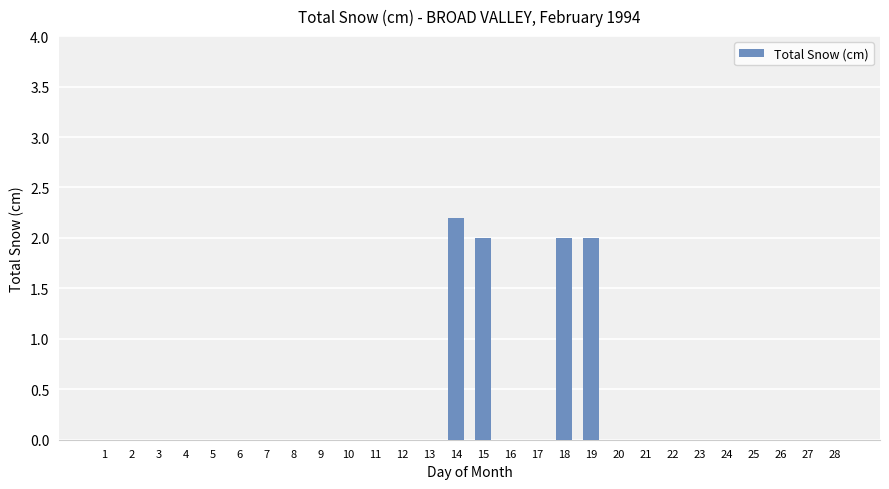

The value at 8 is 1.0. True or false?

False